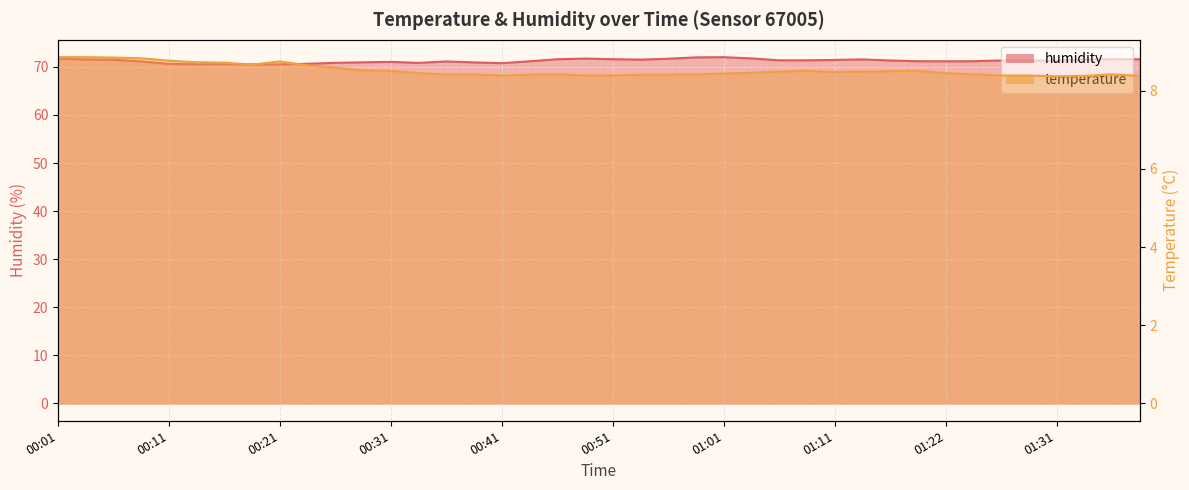

The temperature series shows 14.8 at 01:27. True or false?

False